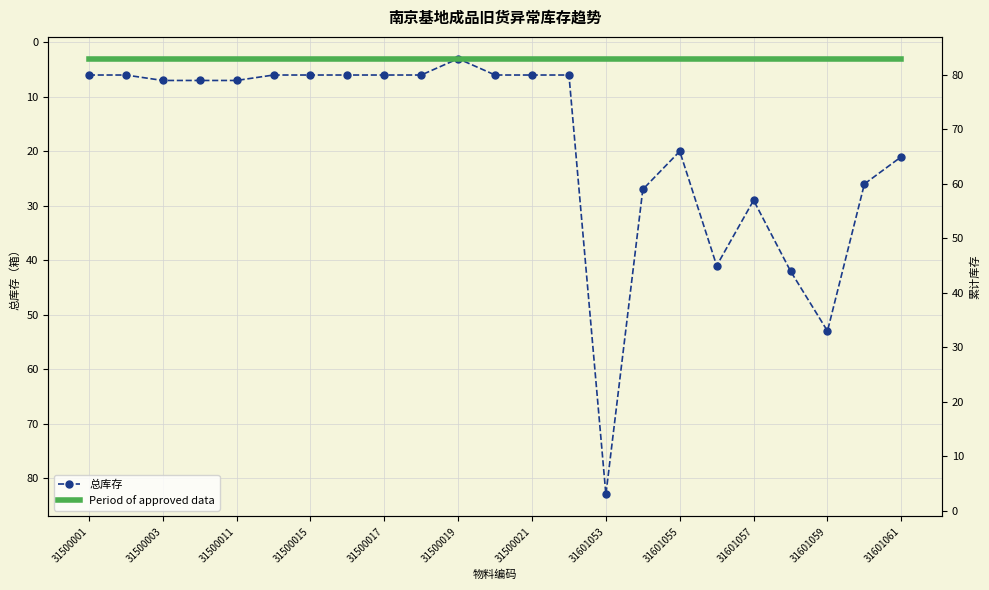

How many lines are shown in the chart?

2